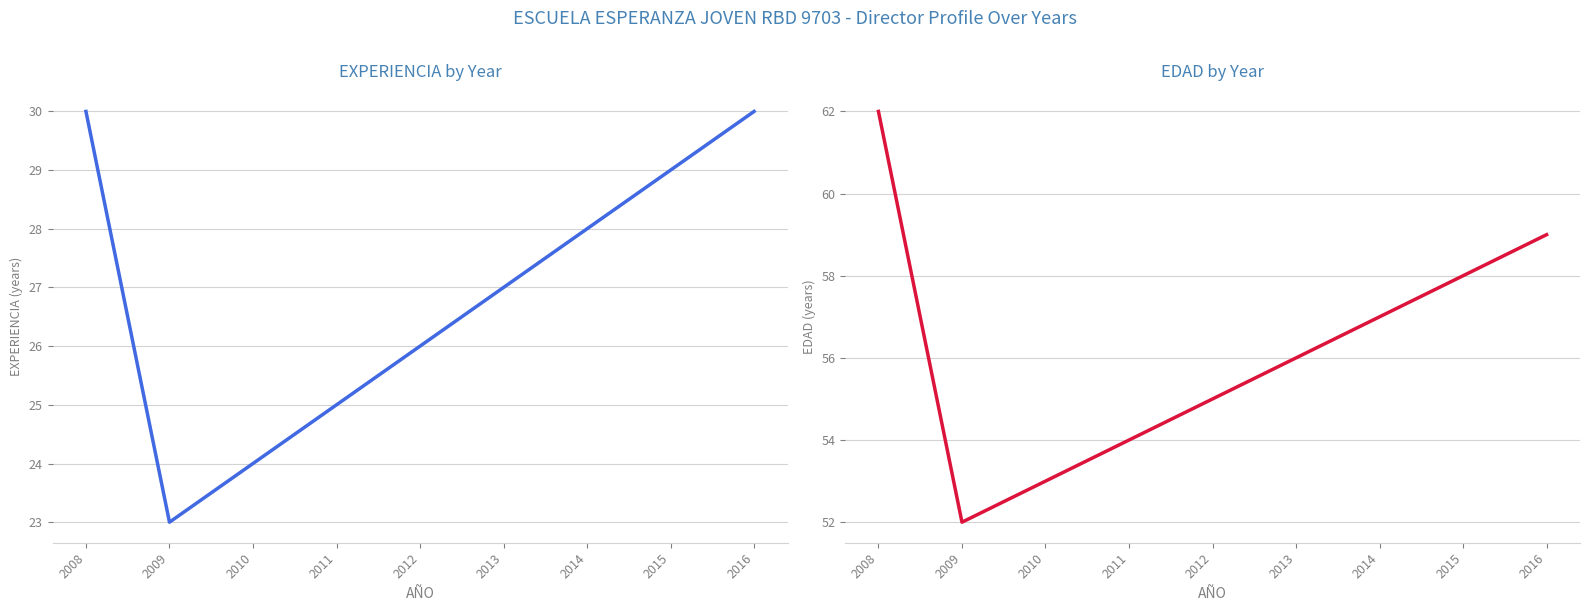

At which category does the chart reach its minimum across all series?

2009